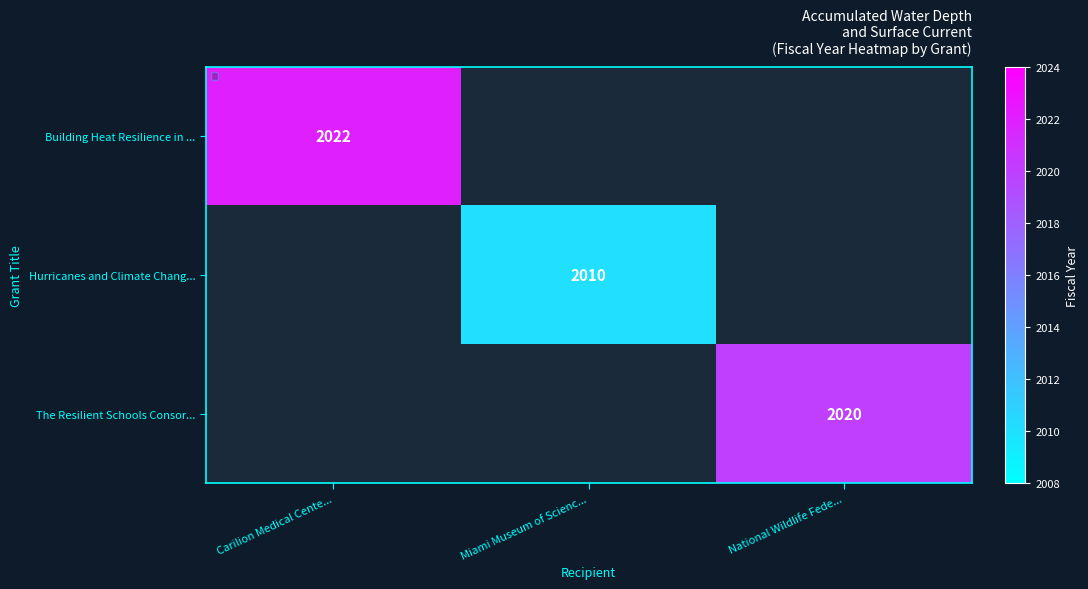

Is it true that The Resilient Schools Consor... equals 2020 at National Wildlife Fede...?

True